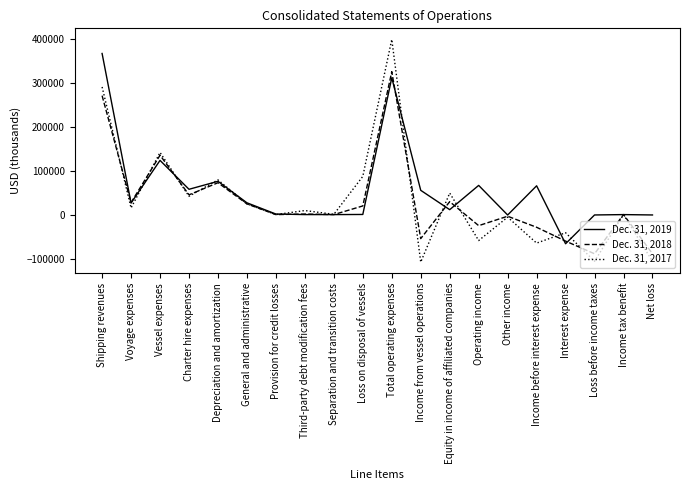

How many lines are shown in the chart?

3